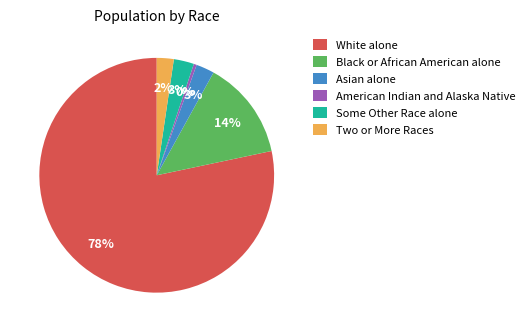

Between Black or African American alone and Some Other Race alone, which is larger?

Black or African American alone